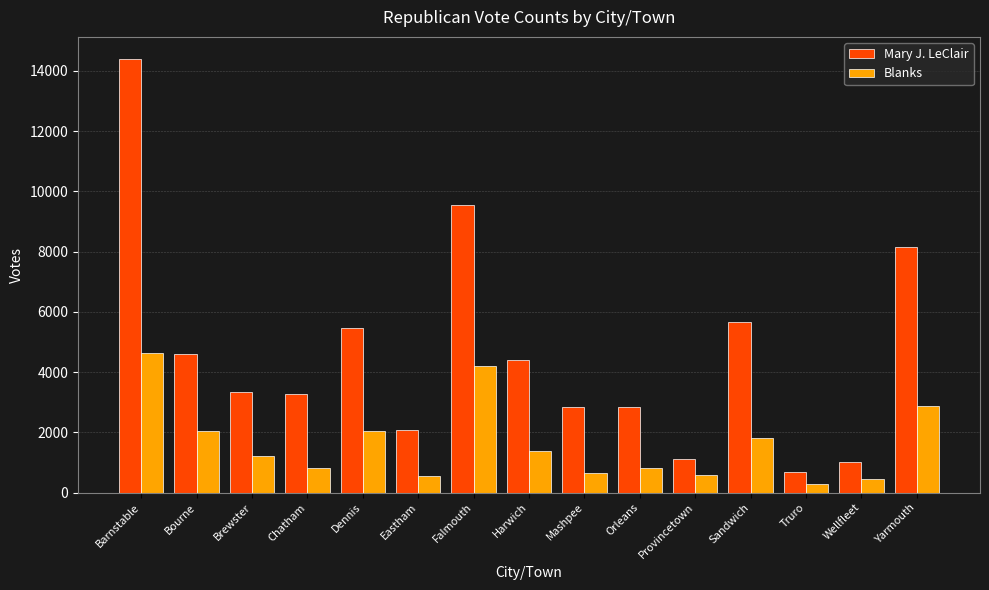

What is the sum of the Mary J. LeClair values at Wellfleet and Chatham?

4280